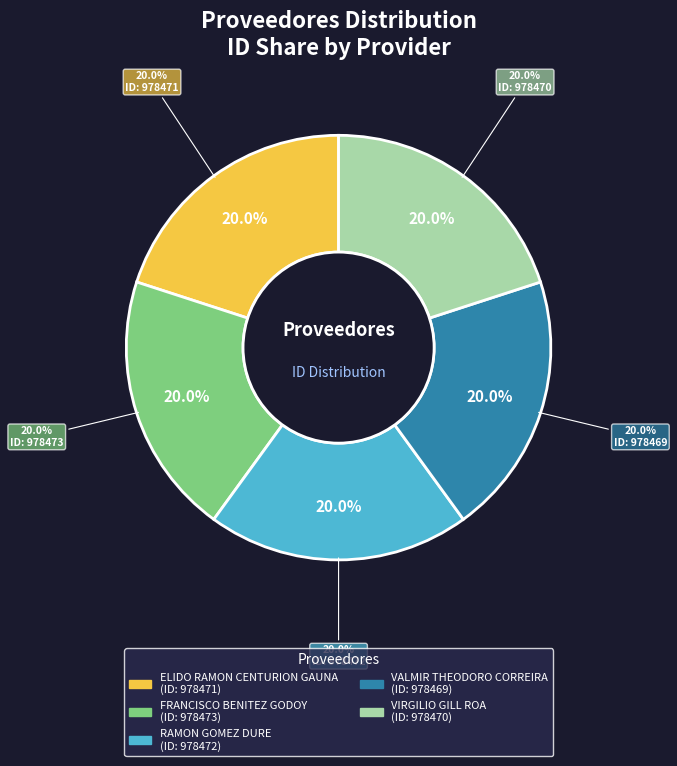

Which slice is the smallest?

valmir-theodoro-correira